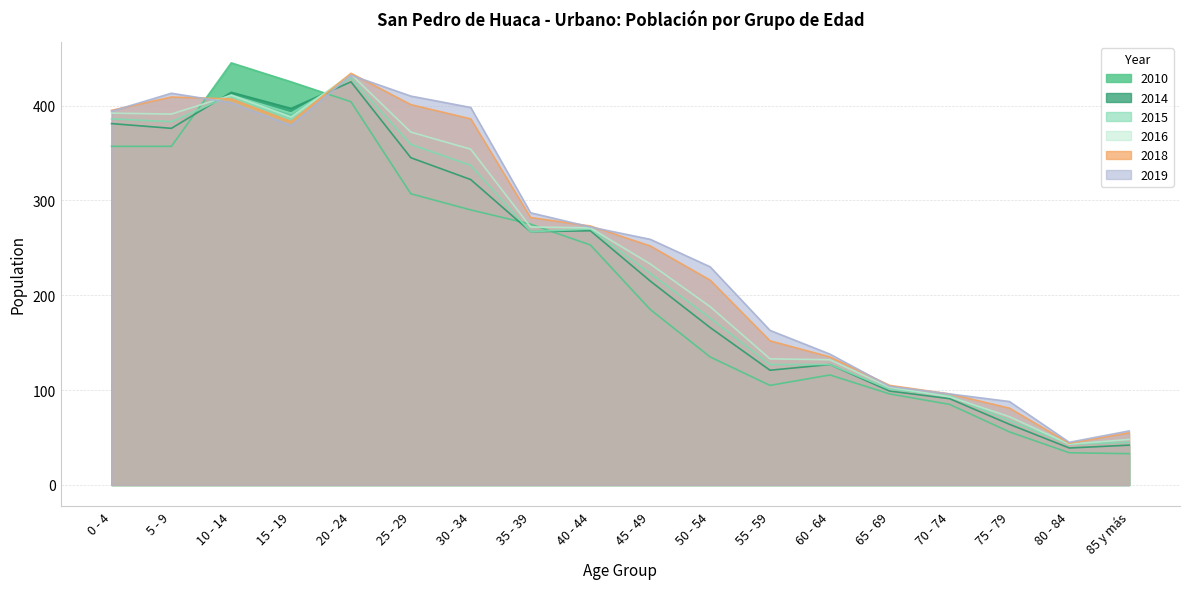

True or false: 2015 has more than 0 interior local peaks.

True